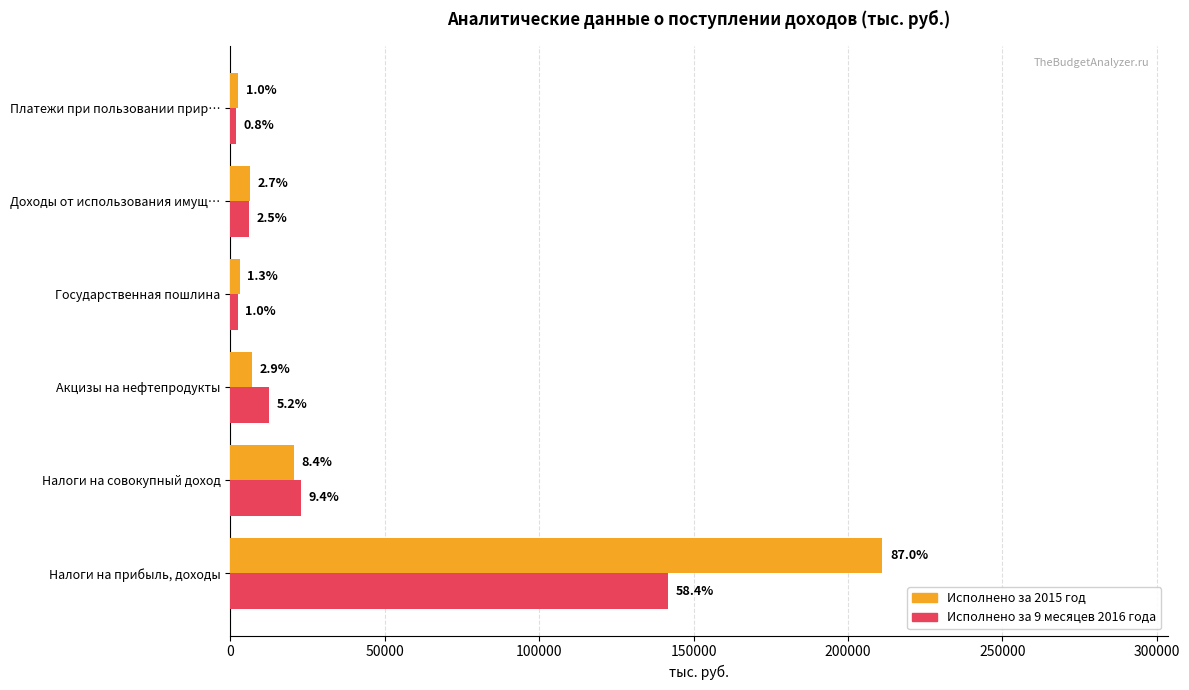

What is the difference between the maximum and minimum values in the Исполнено за 2015 год series?

208645.6